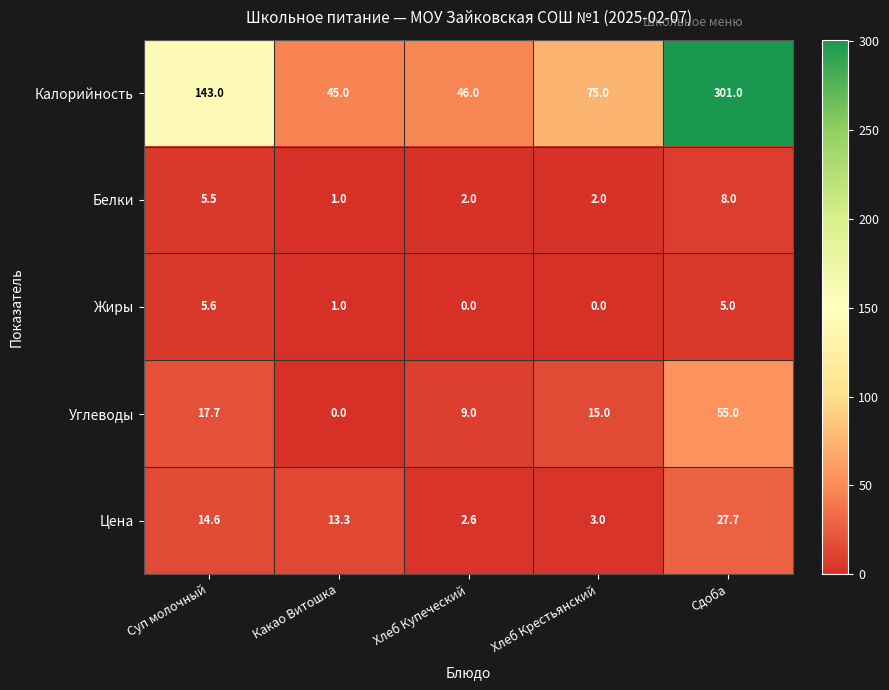

Rank the series at Хлеб Крестьянский from highest to lowest value.

Калорийность, Углеводы, Цена, Белки, Жиры